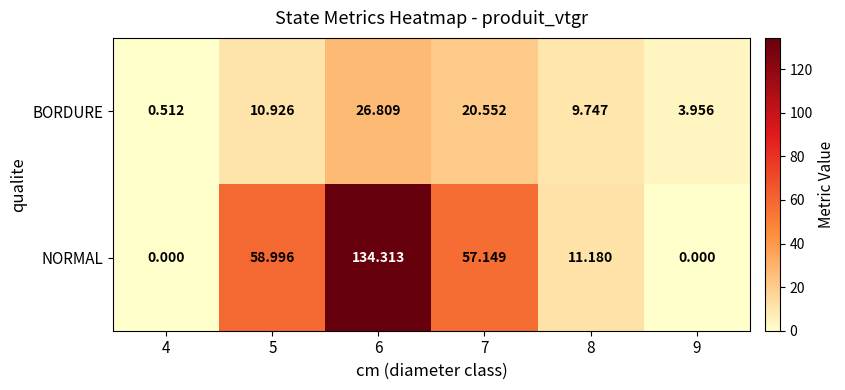

List the series in order of their overall mean, lowest first.

BORDURE, NORMAL